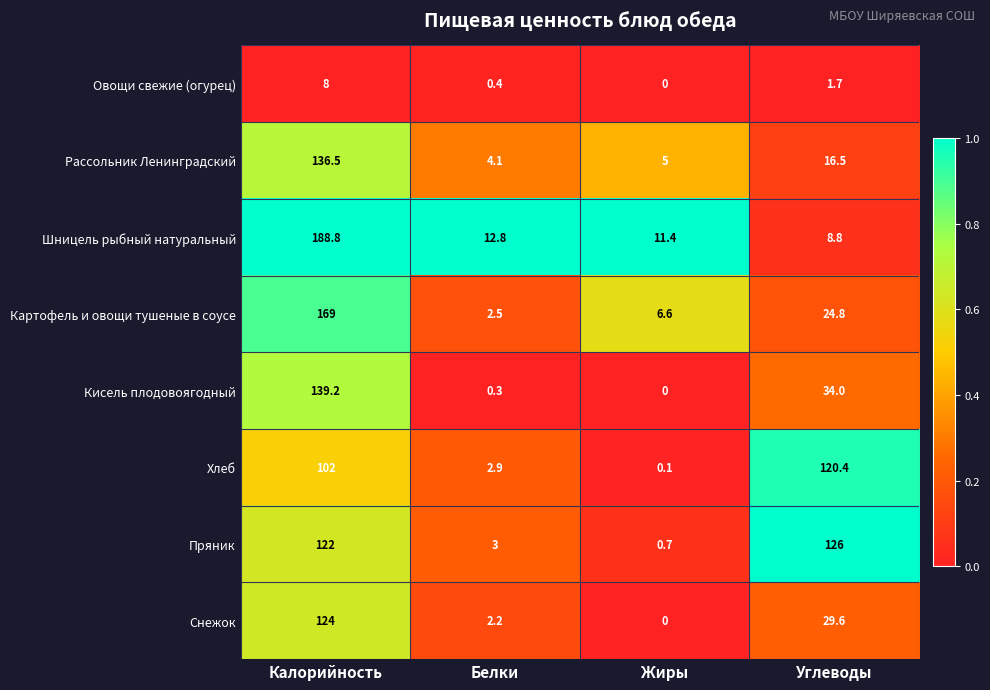

What is the approximate value of Рассольник Ленинградский at Углеводы?

16.5